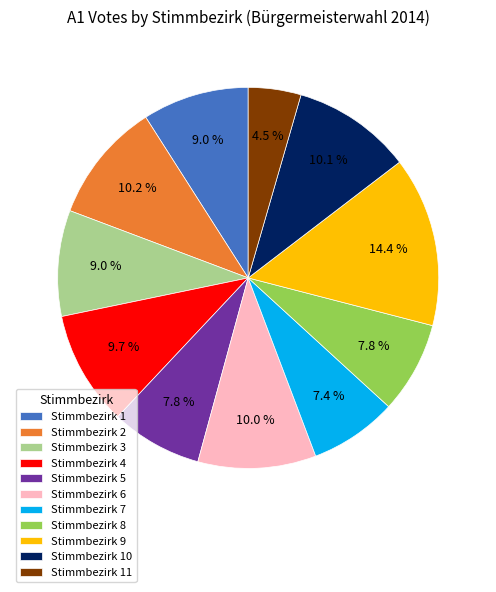

How many segments does this pie chart have?

11